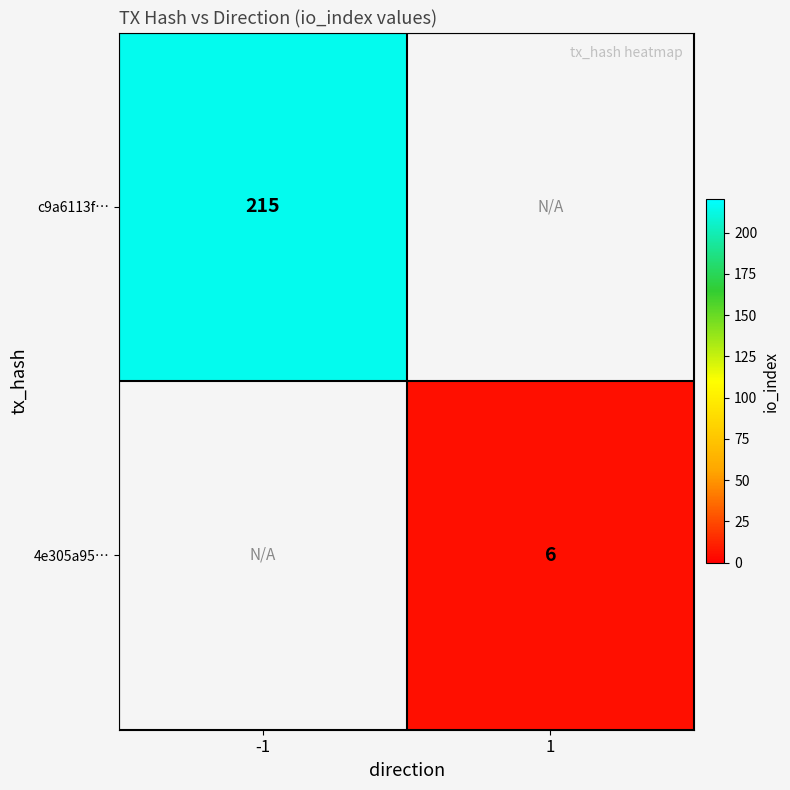

True or false: c9a6113f… has a value of 215 at -1.

True